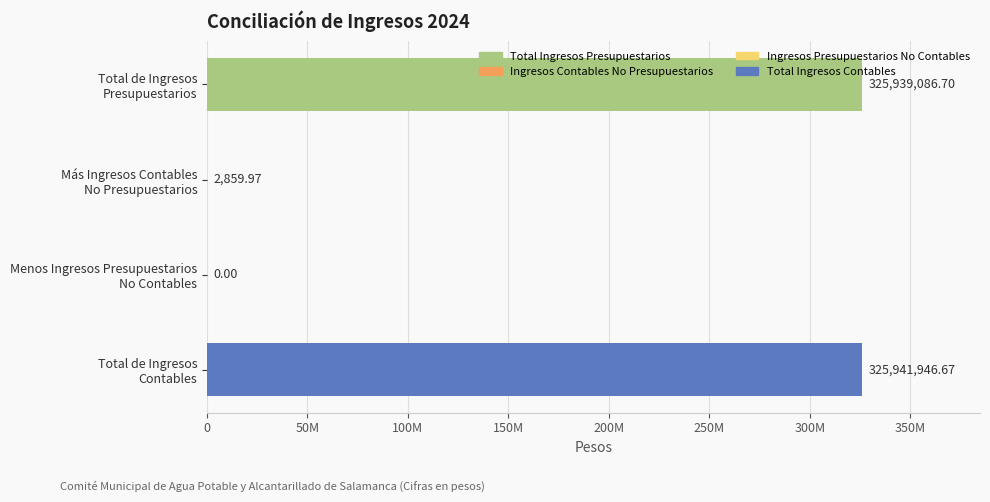

What is the maximum value shown in the chart?

325941946.7